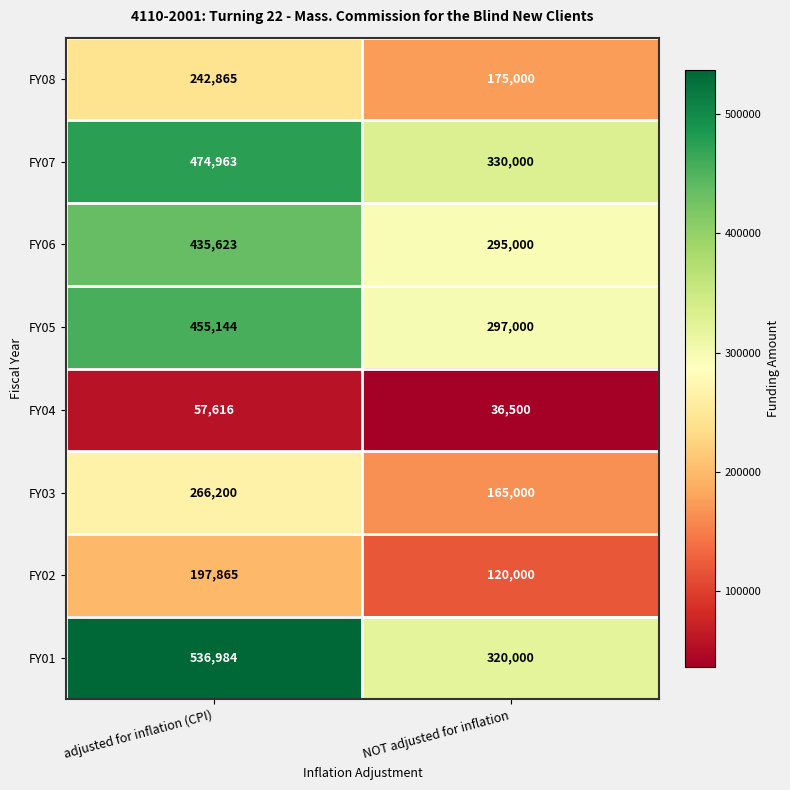

Which category has the highest value across all series?

adjusted for inflation (CPI)